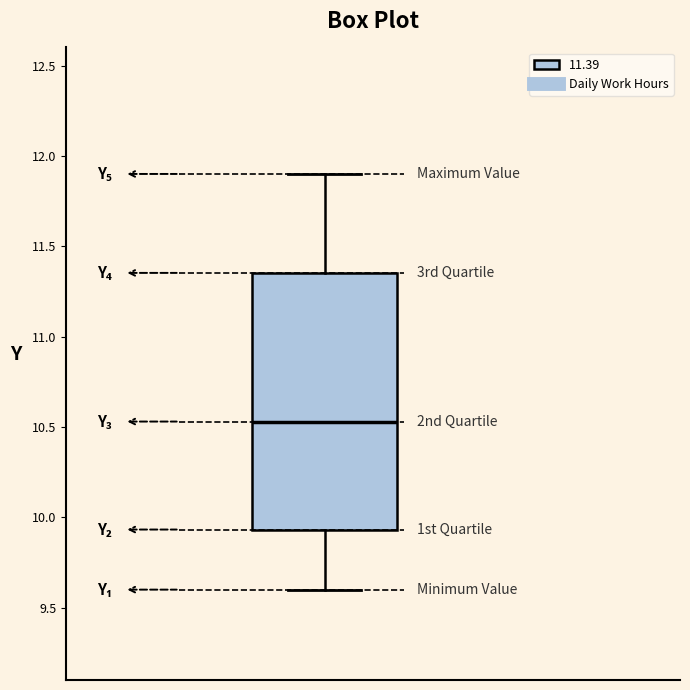

Transcribe this box plot: give where the median line is, the range the box spans, and where the two whiskers end, as read against the y-axis. The values are not printed on the chart, so give them approximately, as read against the axis.

median 10.55, box 9.95 to 11.35, whiskers 9.60 to 11.90